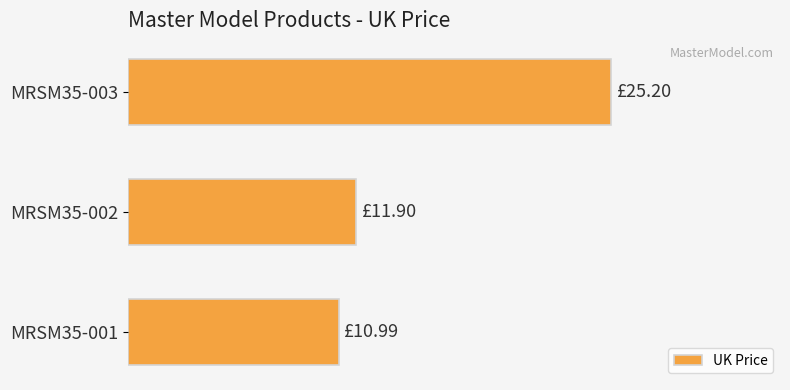

What is the sum of all values?

48.1